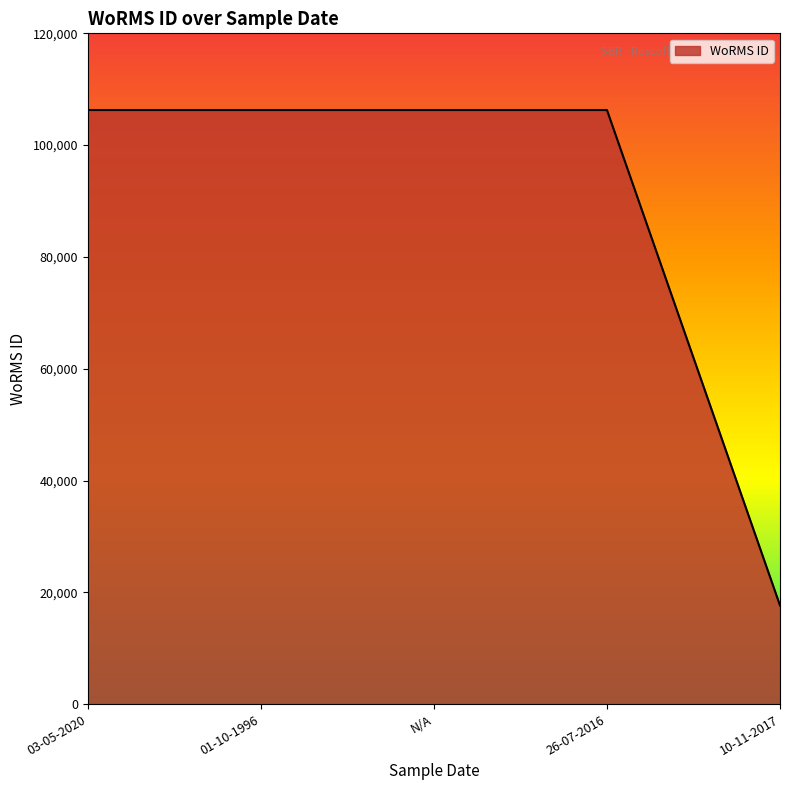

How many distinct data groups are displayed?

1